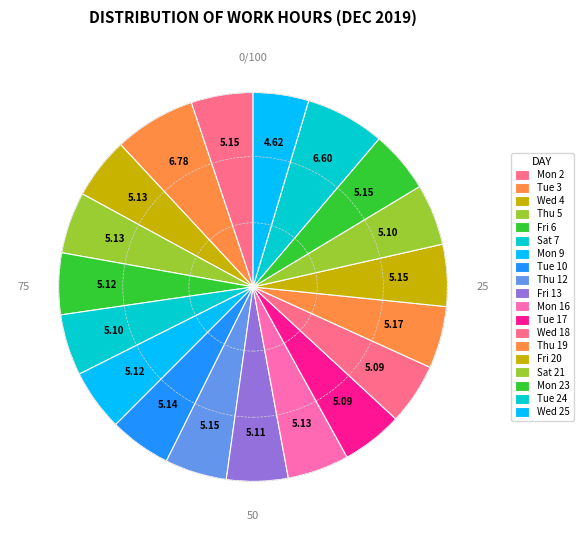

What is the largest slice in the pie chart?

Tue 3